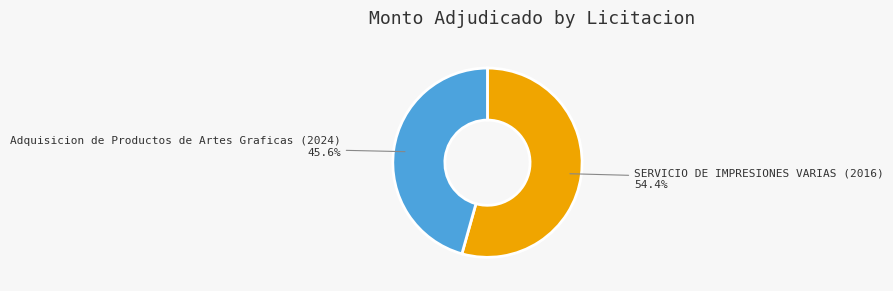

Is the sum of Adquisicion de Productos de Artes Graficas (2024) and SERVICIO DE IMPRESIONES VARIAS (2016) greater than half?

Yes